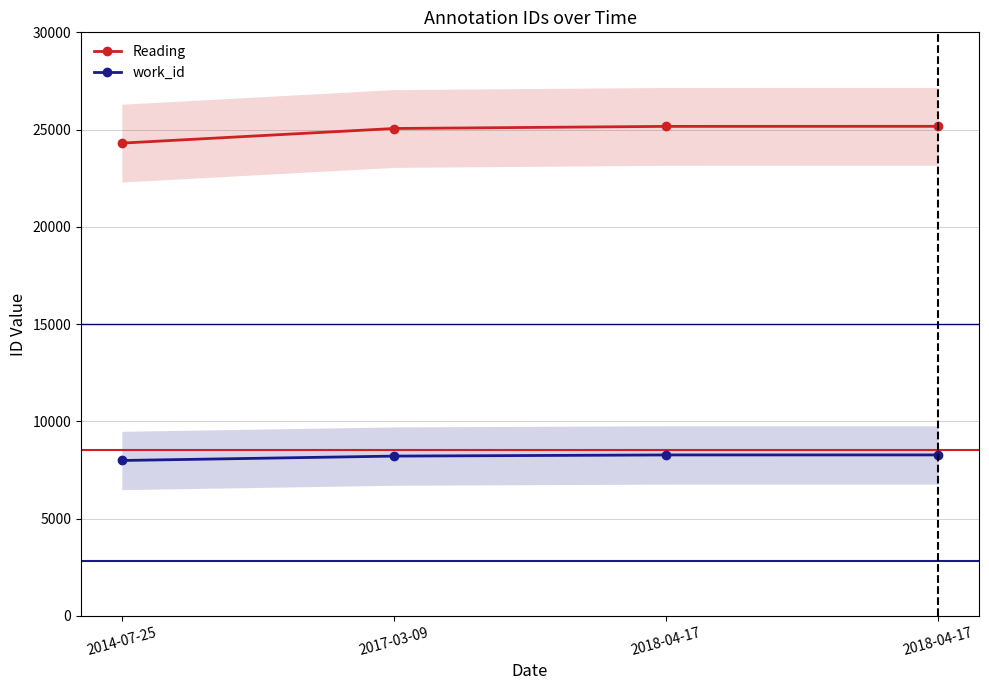

At which category is the sum across all series the highest?

2018-04-17